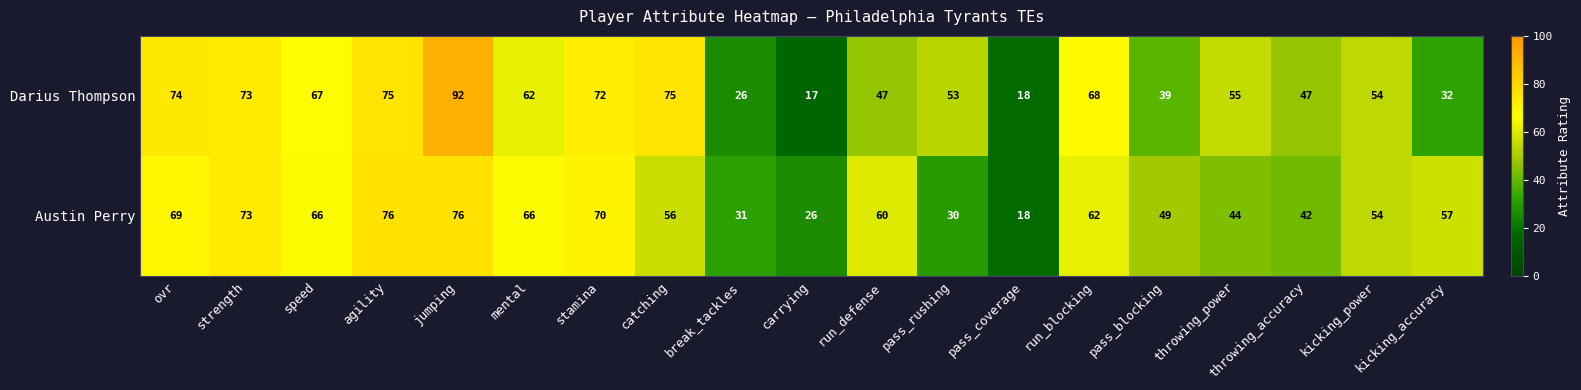

What is the difference between the highest and lowest values at throwing_power?

11